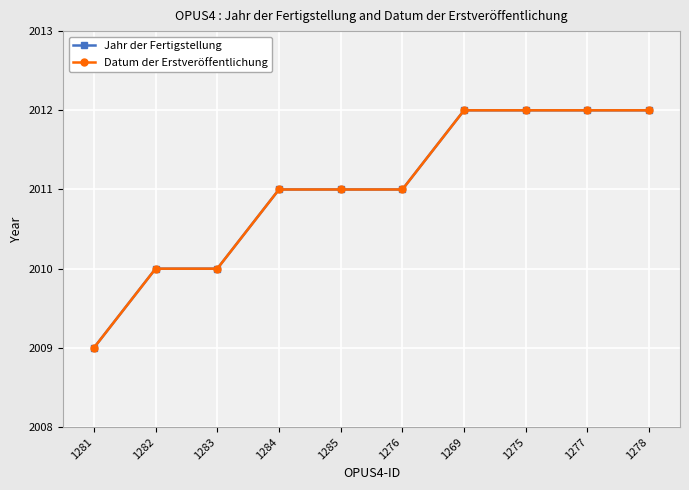

What position from the right is 1269?

4